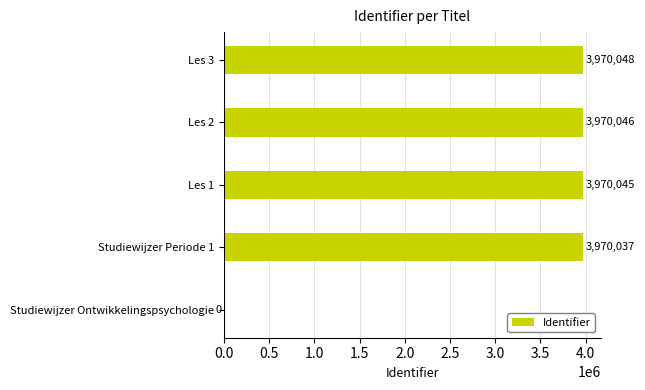

What is the sum of the values at Les 2 and Studiewijzer Periode 1?

7940083